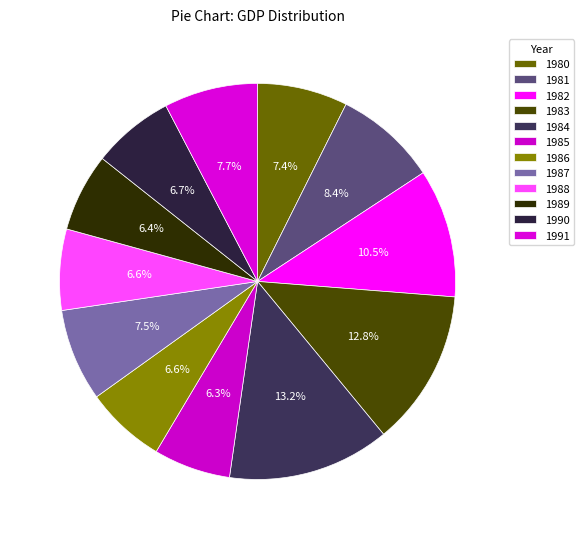

To the nearest percent, what is the average slice percentage?

8%